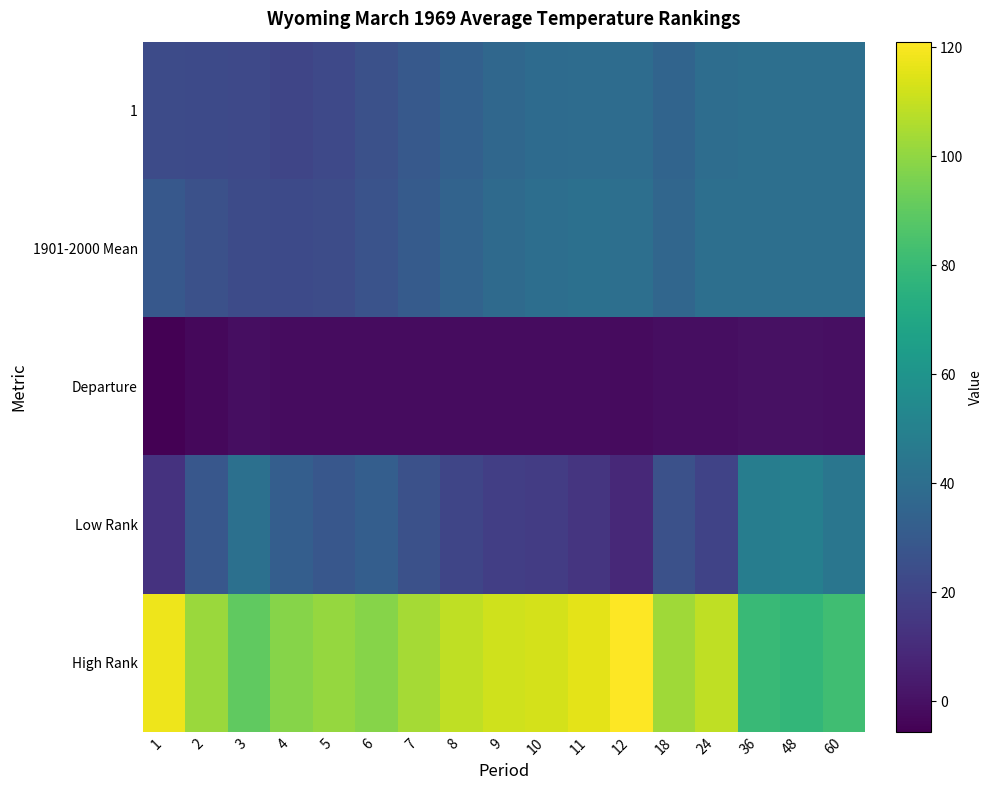

Between 3 and 9, which series saw the biggest shift?

Low Rank